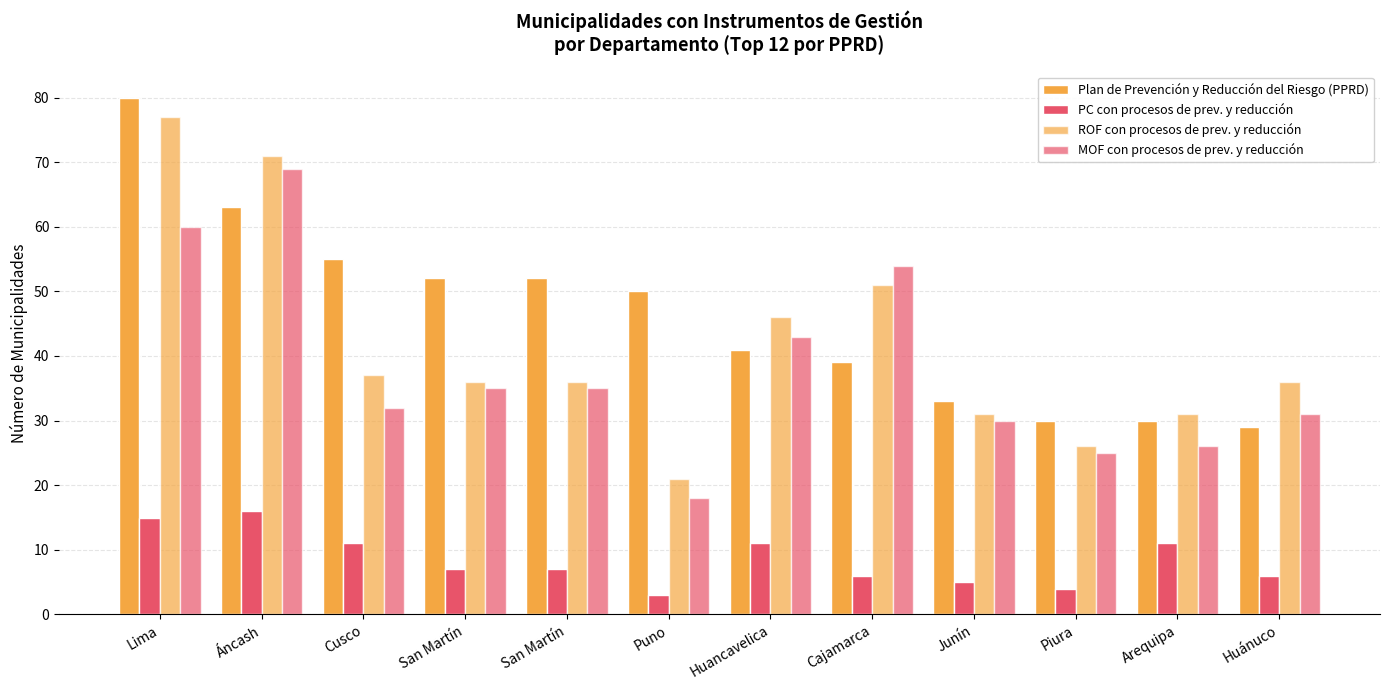

How many groups of bars are there?

12